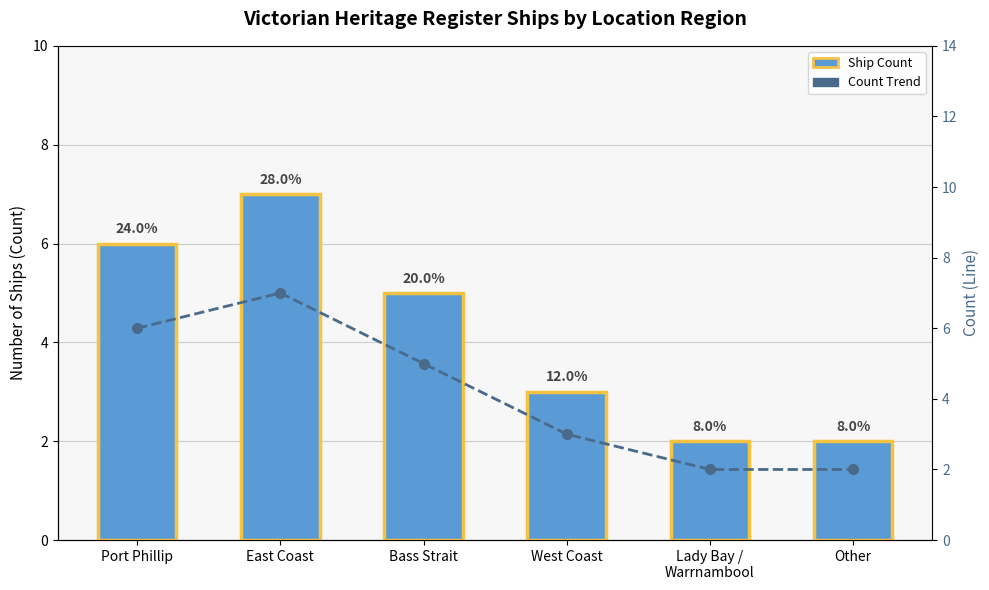

What is the sum of all Ship Count values?

25